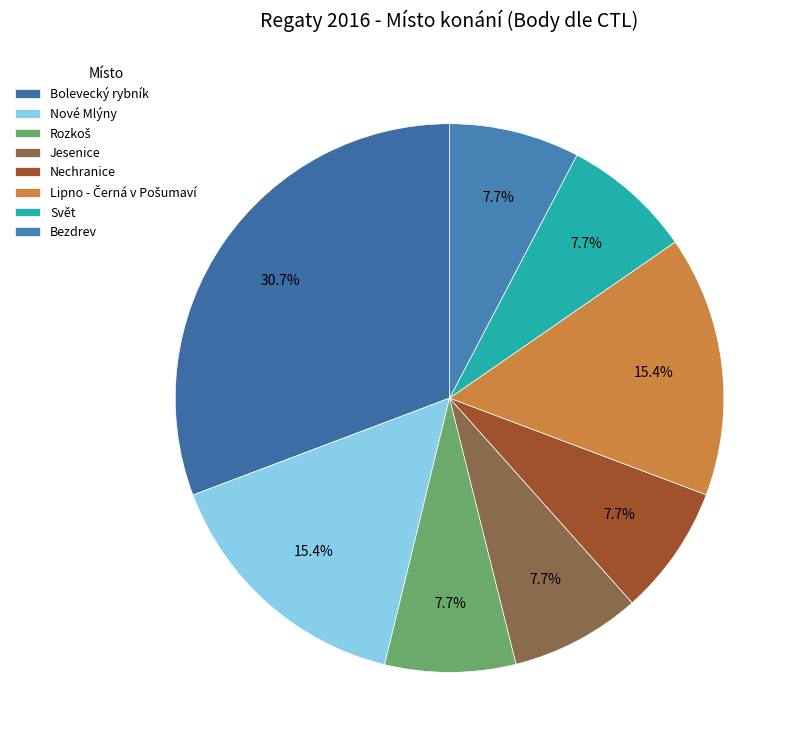

Which slice is the smallest?

Nechranice